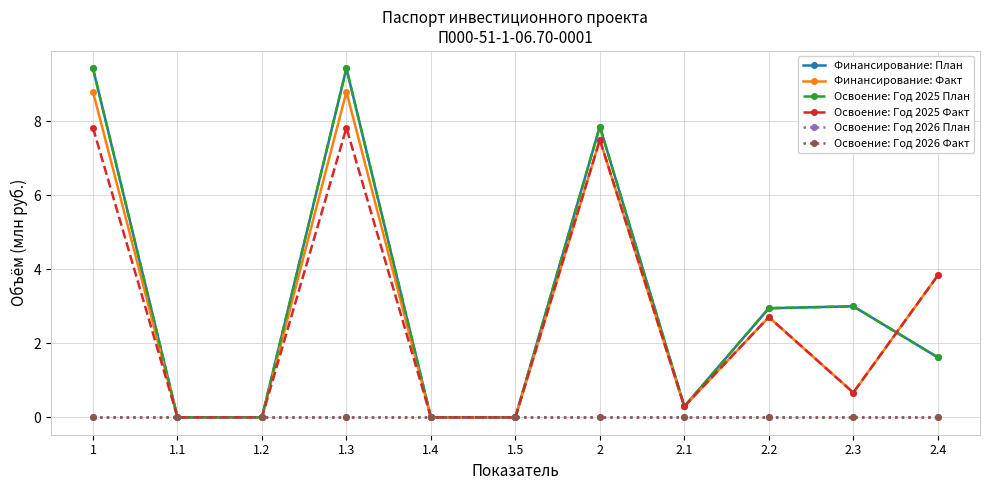

What is the label of the 8th point from the left?

2.1